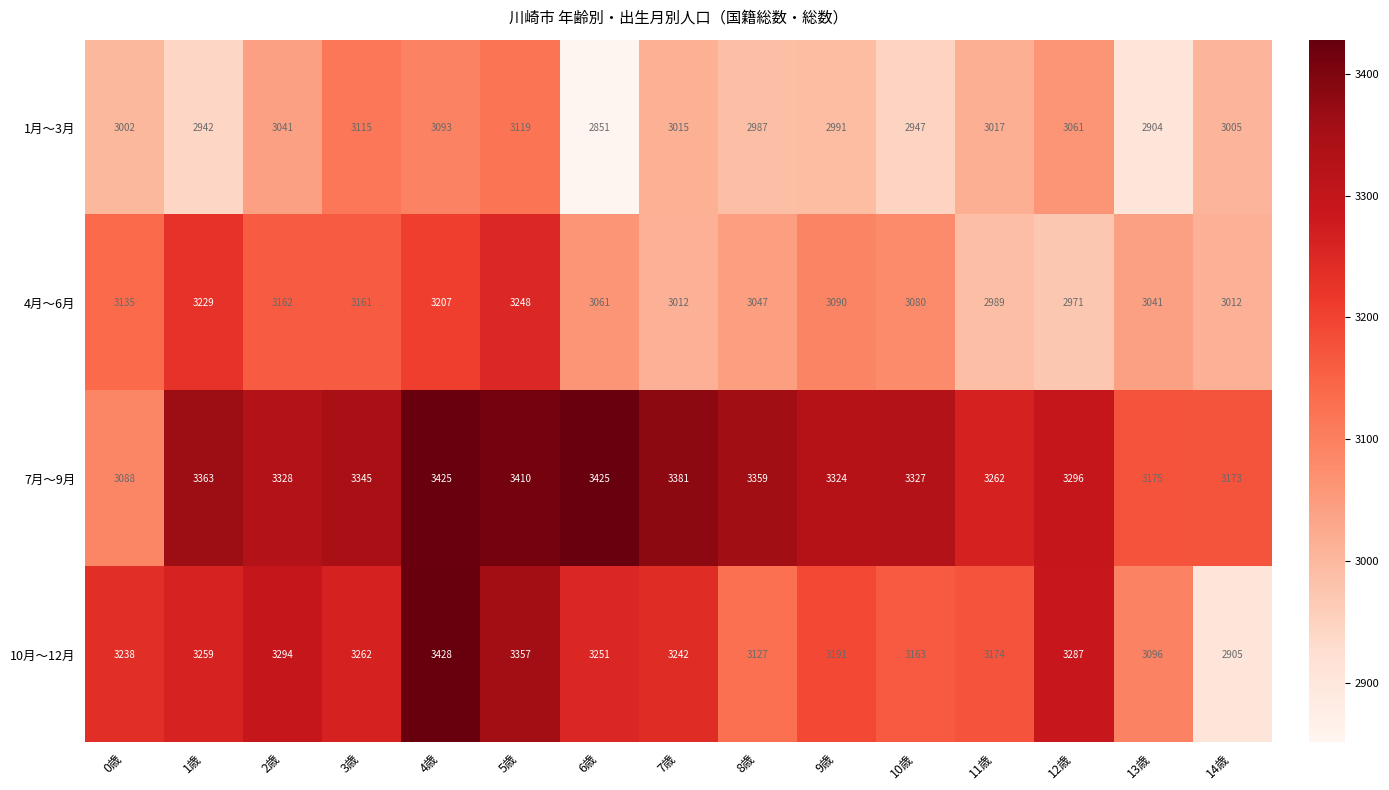

At which label does 4月～6月 first exceed 3080?

0歳